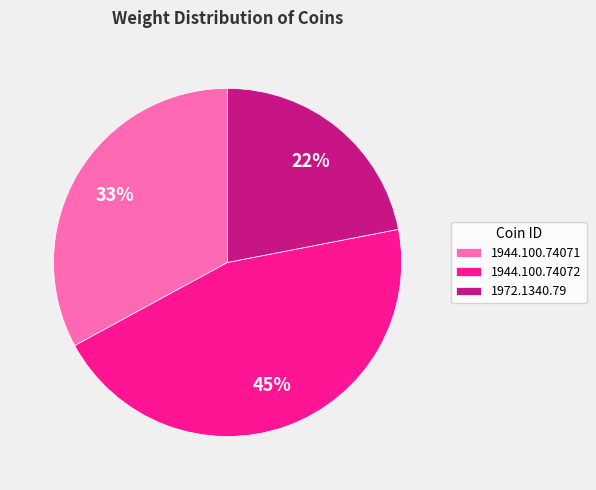

Rank the categories by value from lowest to highest.

1972.1340.79, 1944.100.74071, 1944.100.74072